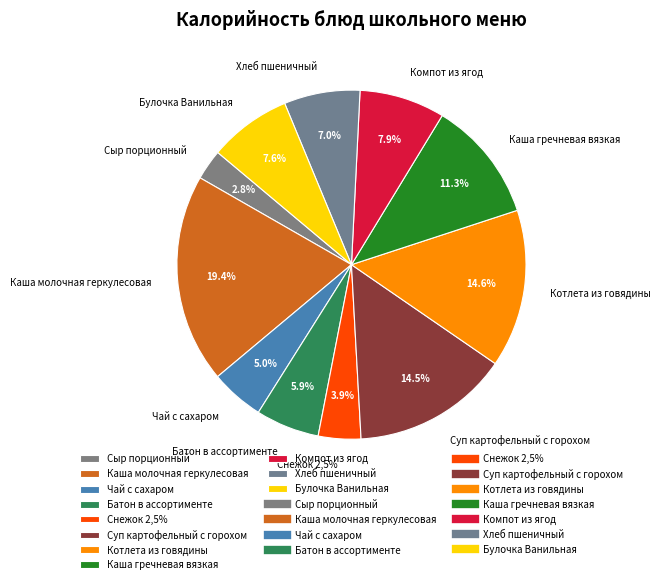

Combined, do Хлеб пшеничный and Каша молочная геркулесовая account for over 50%?

No